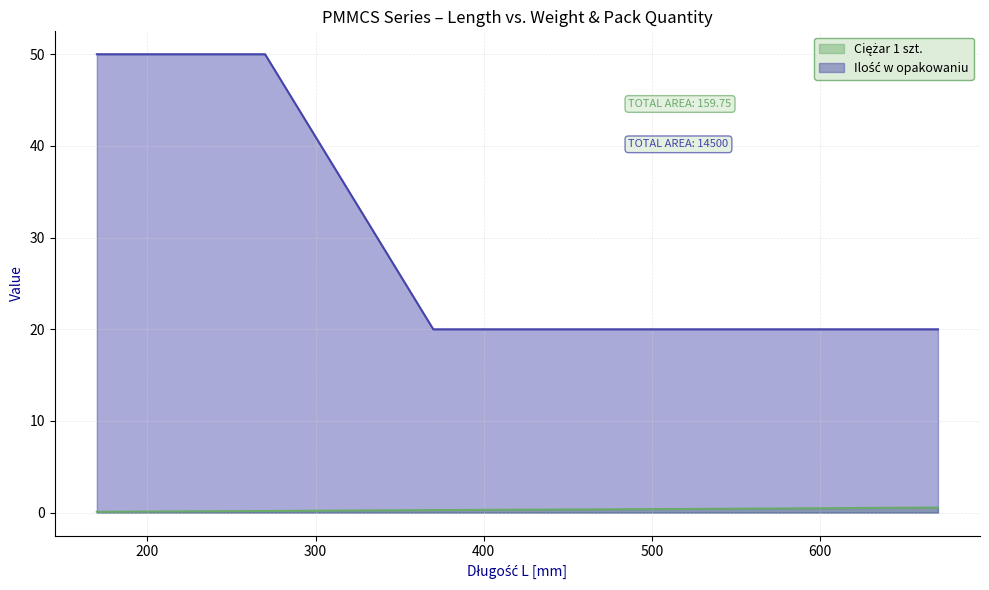

At 470, list the series in order from largest to smallest.

Ilość w opakowaniu, Ciężar 1 szt.